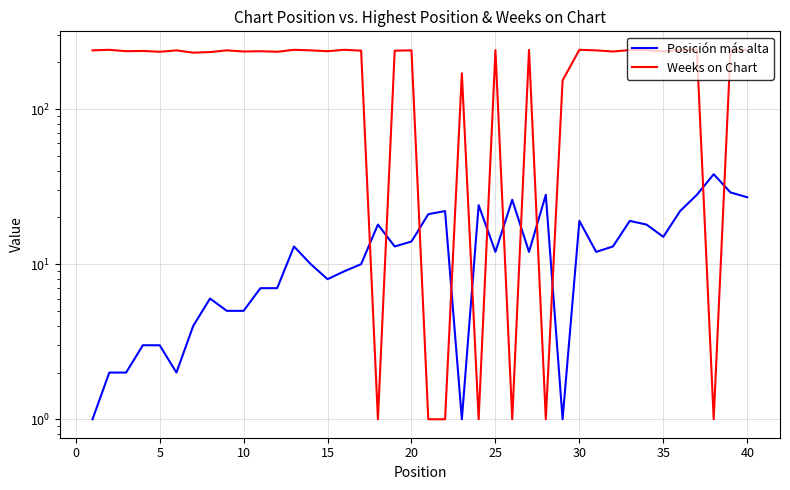

How many lines are shown in the chart?

2